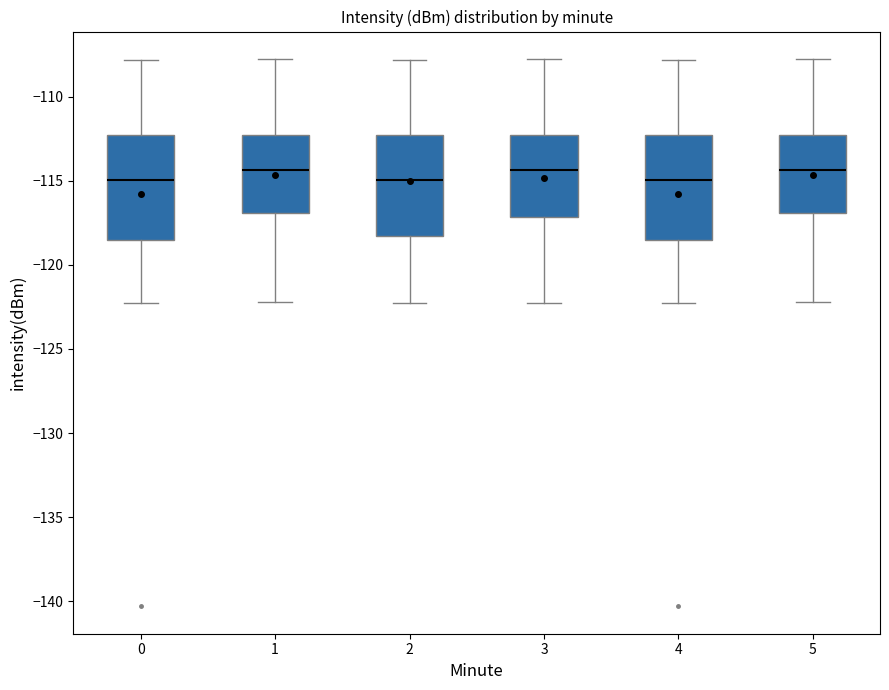

Where does the median line of the box at x = 2 sit on the y-axis? The values are not printed on the chart, so give them approximately, as read against the axis.

-115.0